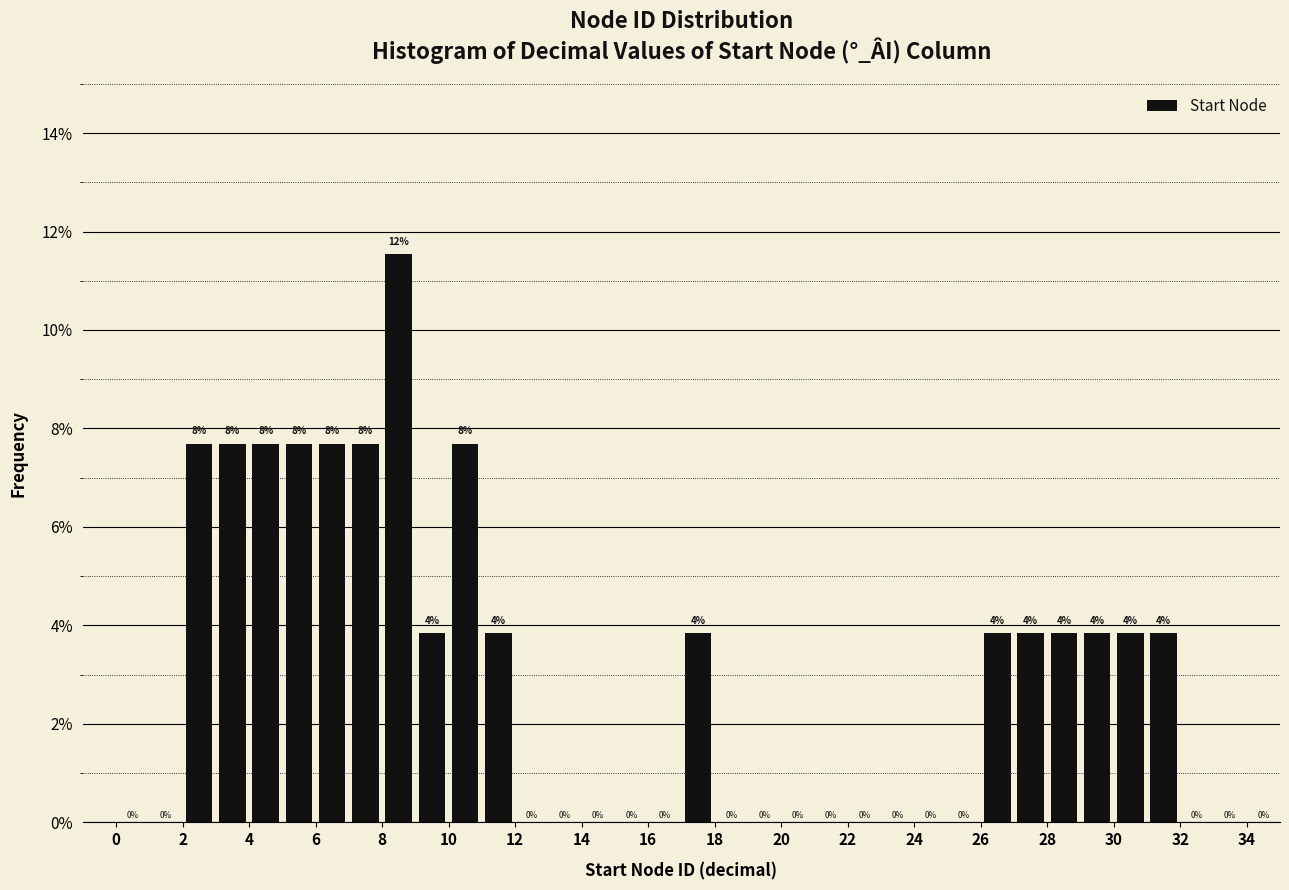

Over which range of the x-axis is the bar tallest?

8 to 9